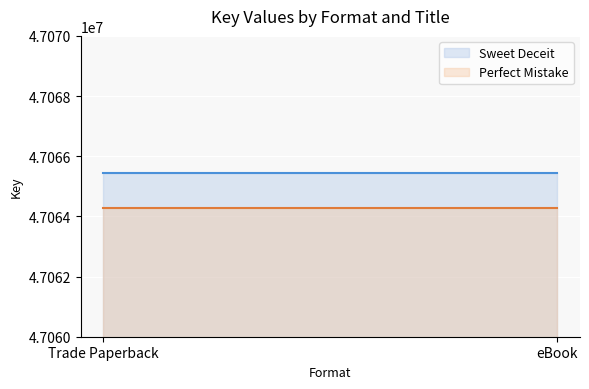

What is the maximum value shown in the chart?

47065430